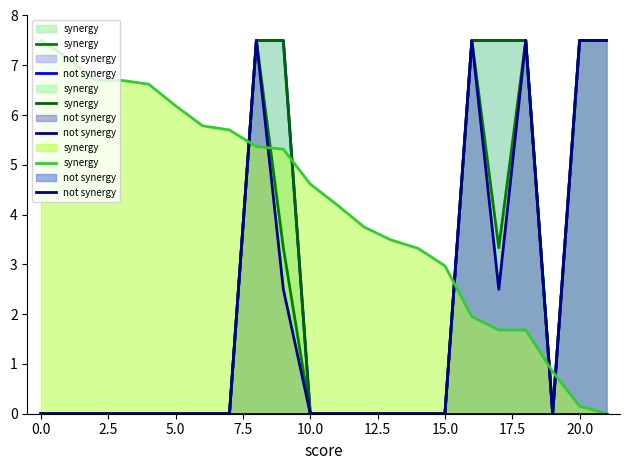

What is the difference between the synergy values at 15 and 16?

1.0